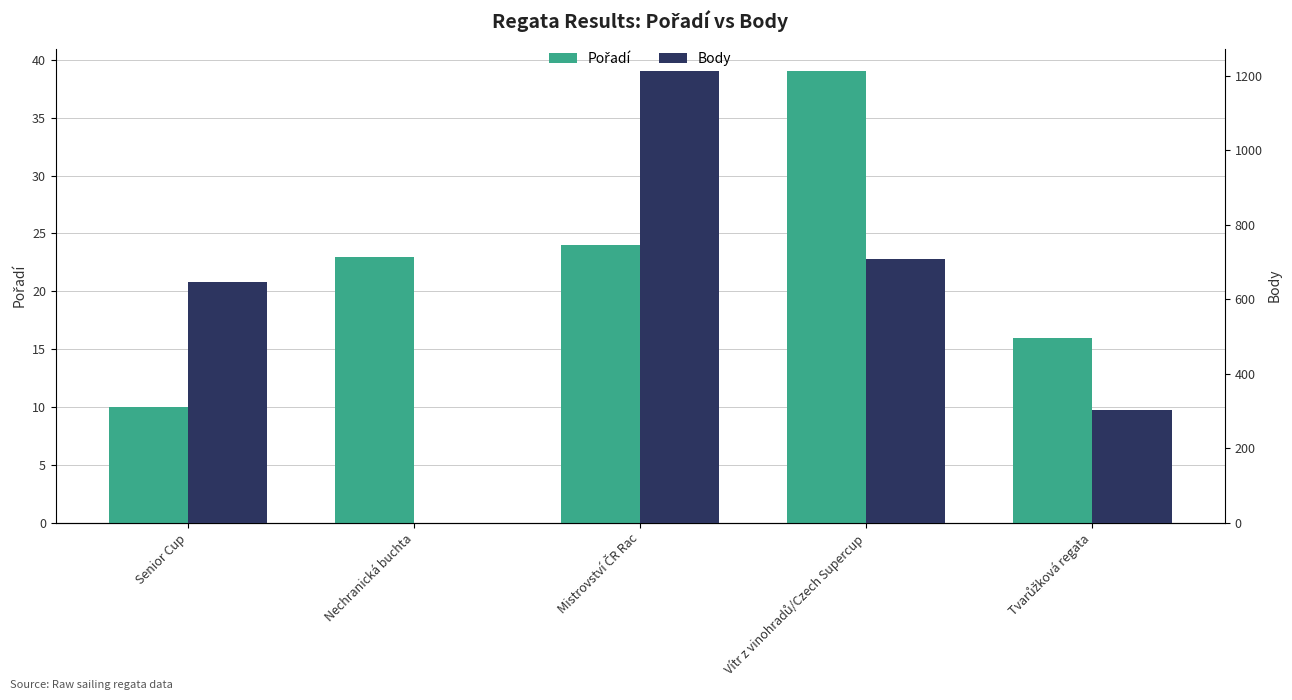

What are all the series names shown in the legend?

Pořadí, Body